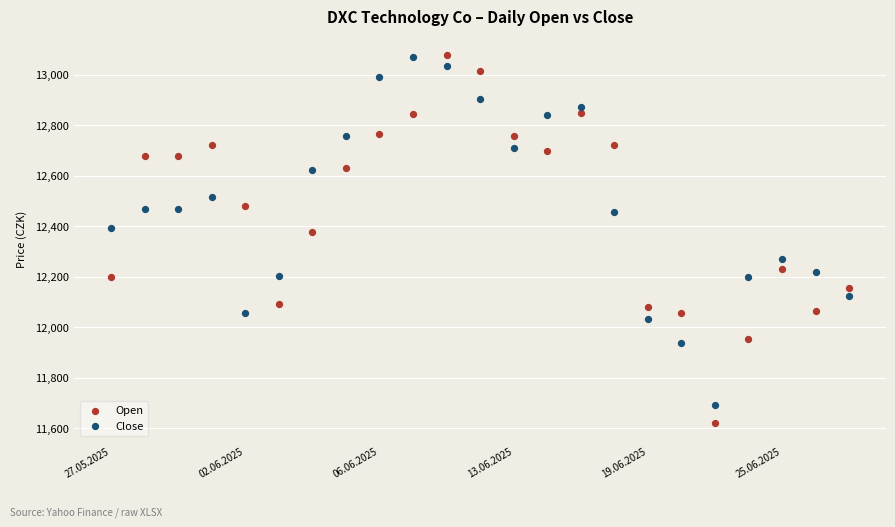

Which series has the largest Y range (max minus min)?

Open